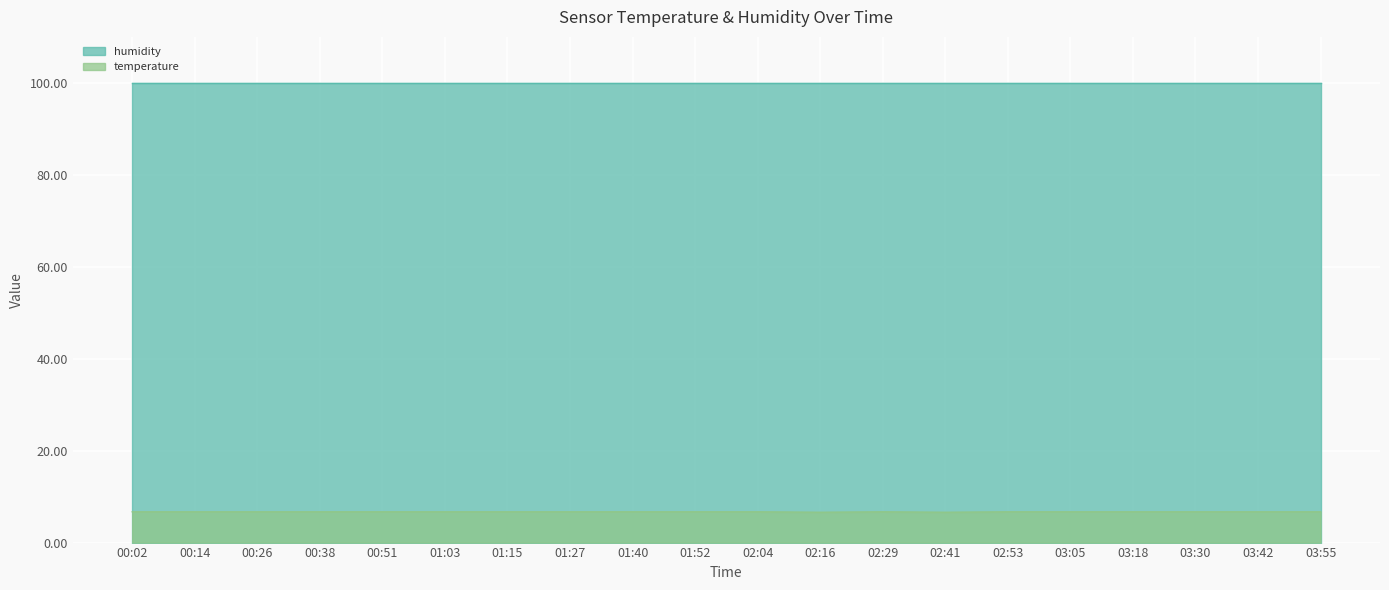

List the labels in order of value, largest first.

00:02, 00:14, 00:26, 00:38, 00:51, 01:03, 01:15, 01:27, 01:40, 01:52, 02:04, 02:29, 02:53, 03:05, 03:18, 03:30, 03:42, 03:55, 02:16, 02:41